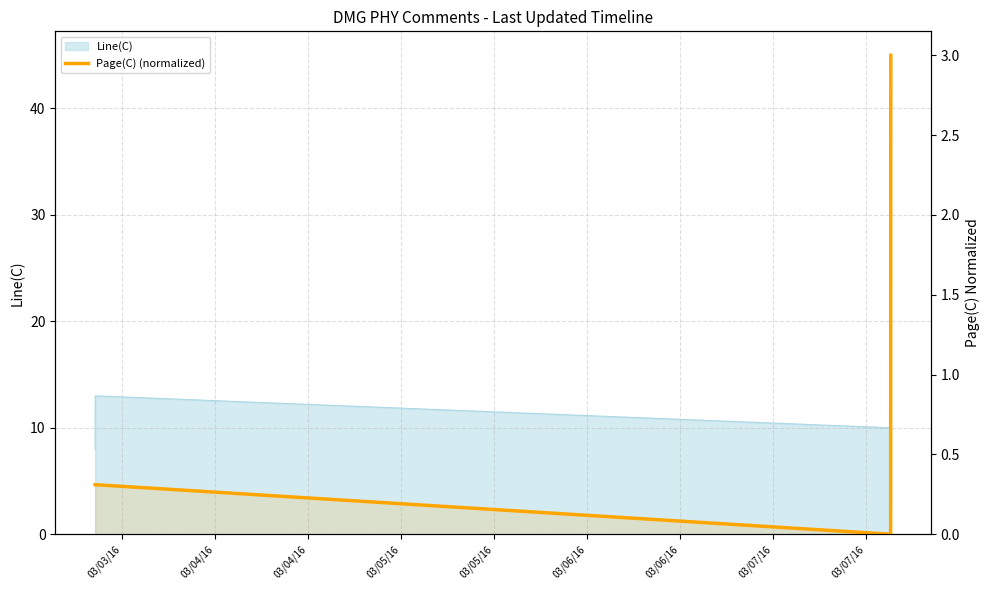

At which label is the value closest to 1?

03/03/16